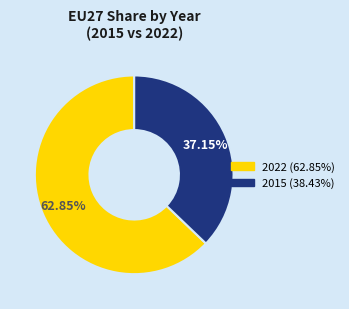

To the nearest percent, what is the average slice percentage?

50%